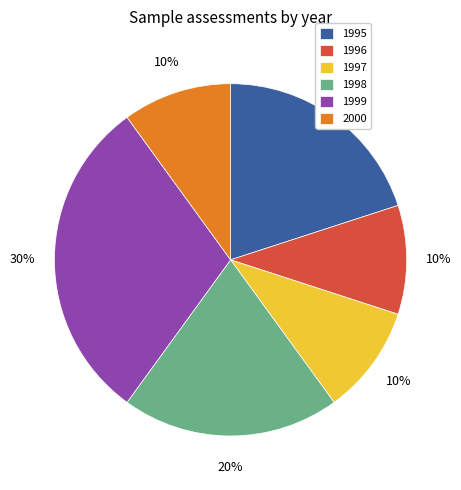

Do 1996 and 1997 together represent more than half of the pie?

No